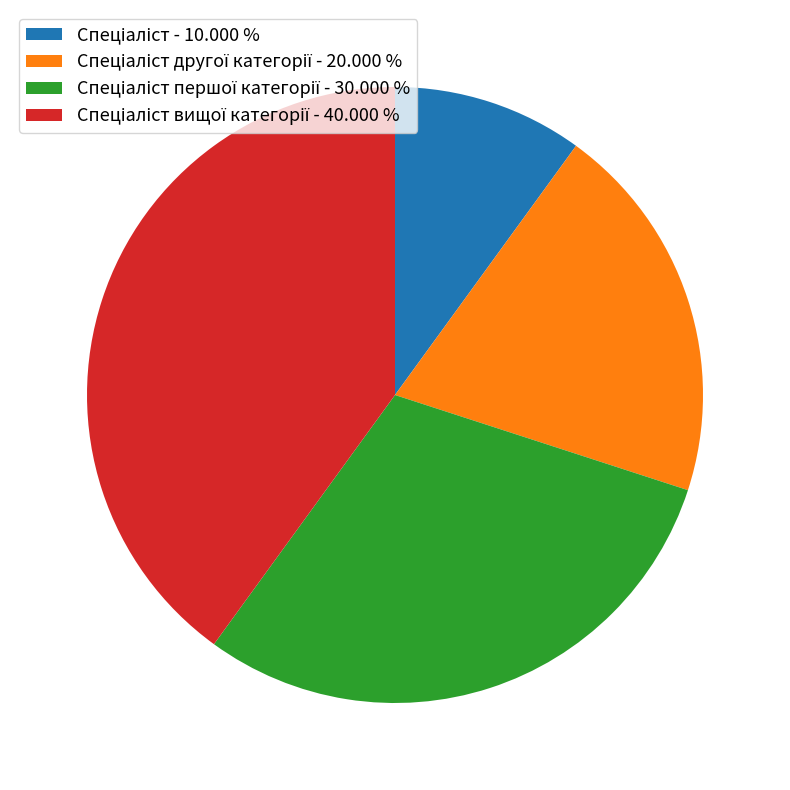

Does any single category account for the majority?

No